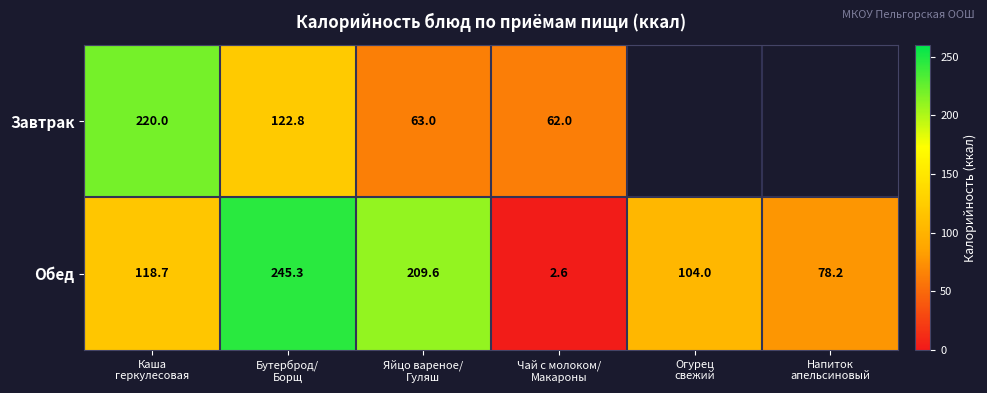

Which series changed the most between Каша
геркулесовая and Яйцо вареное/
Гуляш?

Завтрак